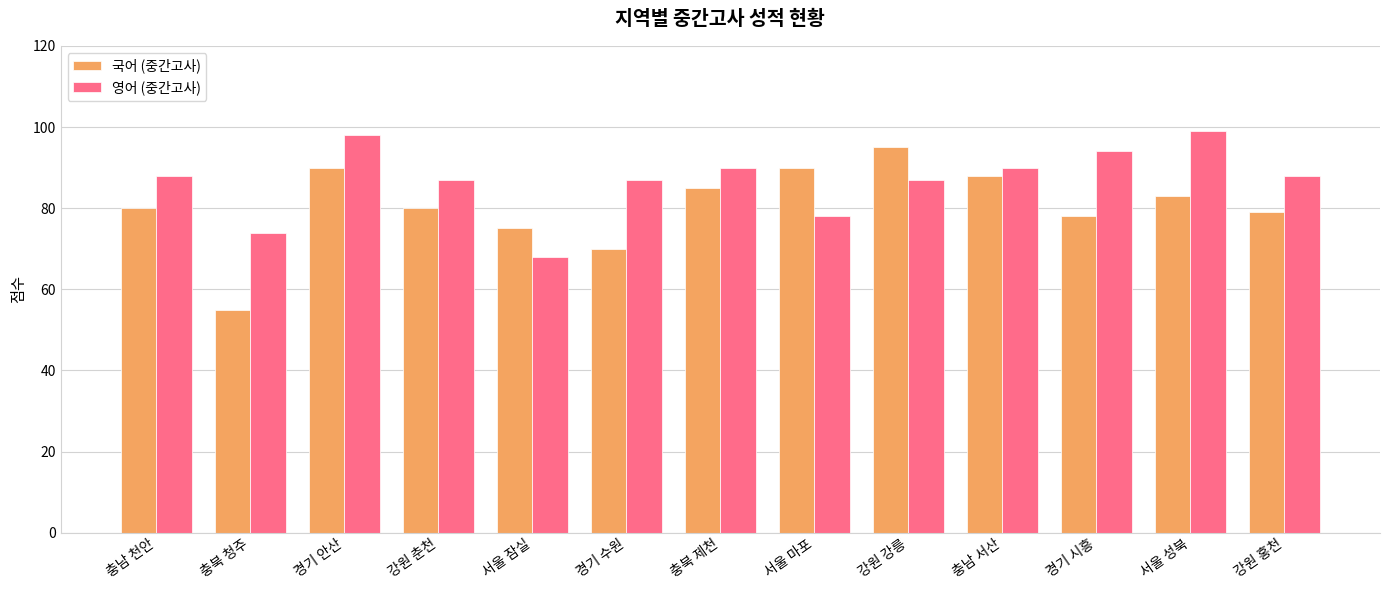

Reading left to right, what are all the values shown in this chart?

국어 (중간고사): 80	55	90	80	75	70	85	90	95	88	78	83	79
영어 (중간고사): 88	74	98	87	68	87	90	78	87	90	94	99	88